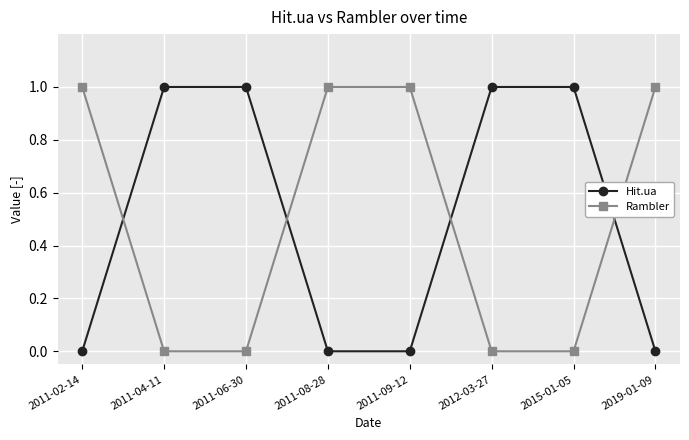

The Hit.ua series shows 0 at 2011-02-14. True or false?

True